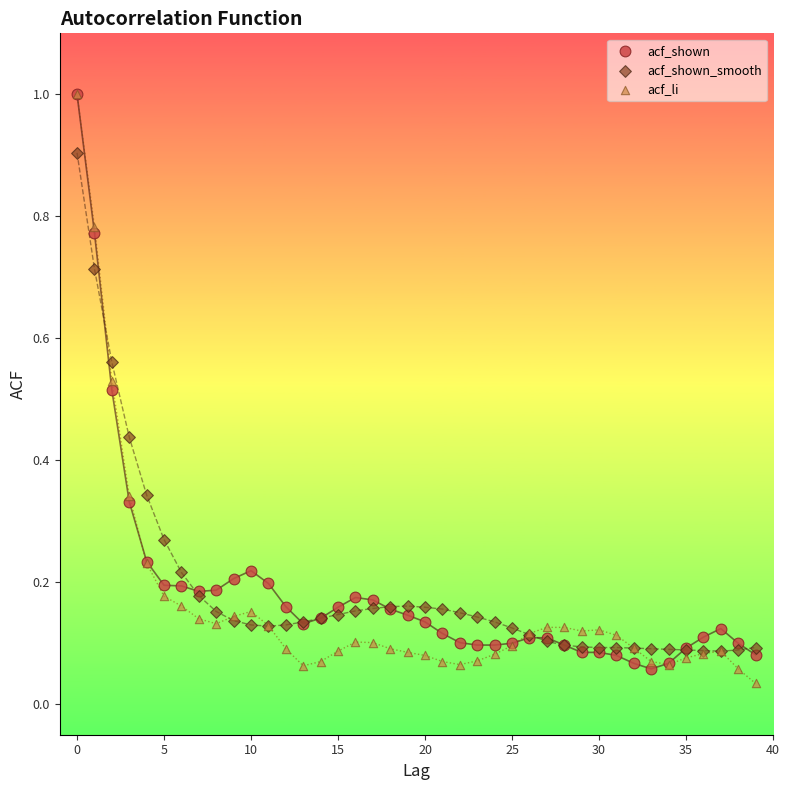

Which series contains the lowest Y value?

acf_li